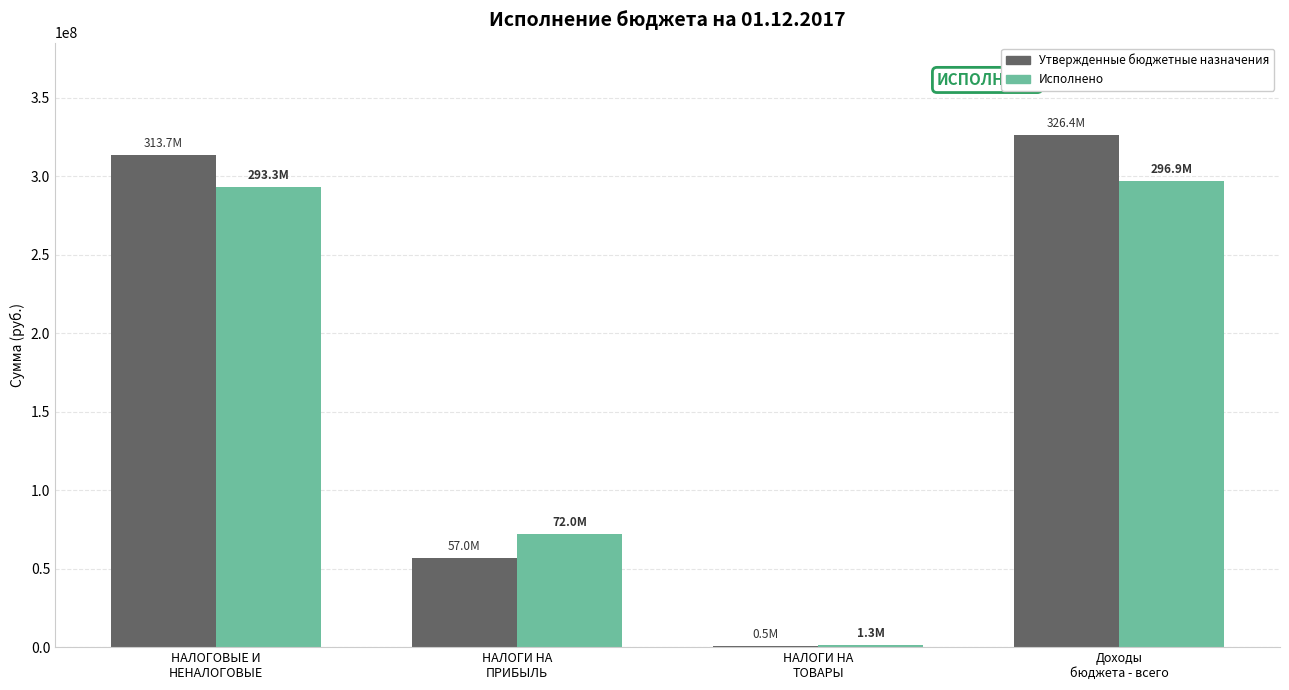

Which series has the largest range (max minus min)?

Утвержденные бюджетные назначения